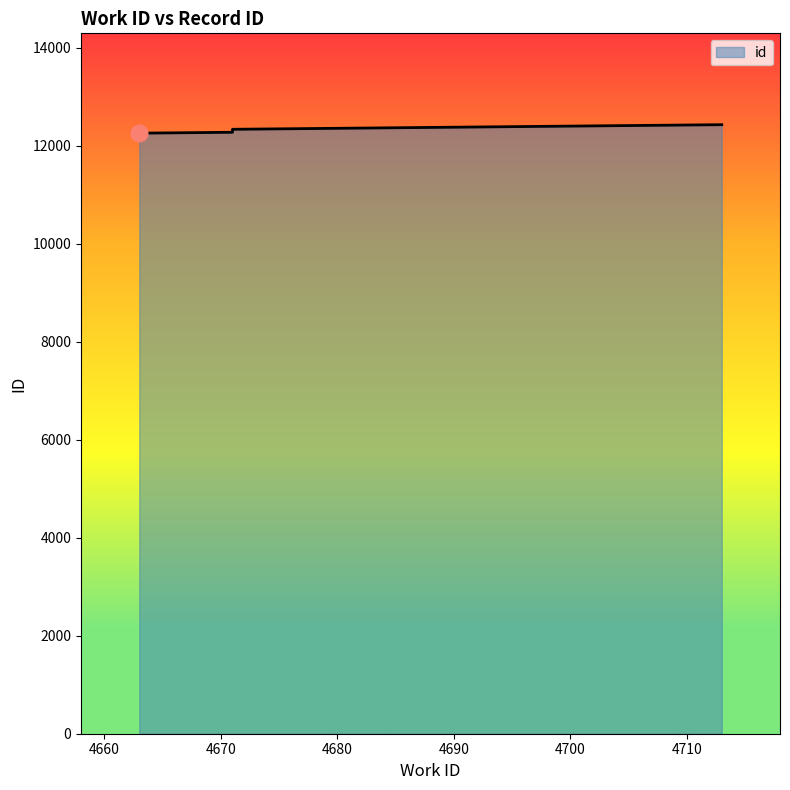

Reading left to right, what are all the values shown in this chart?

4663=12261	4671=12279	4671=12285	4671=12286	4671=12287	4671=12289	4671=12290	4671=12291	4671=12340	4713=12434